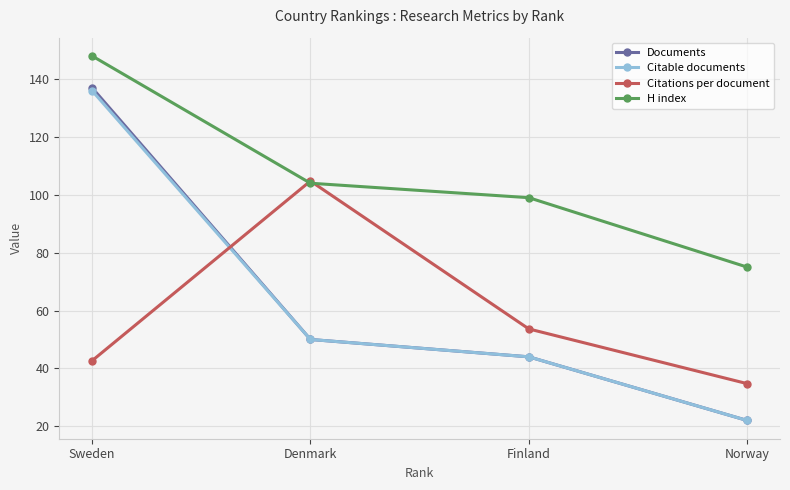

How many lines are shown in the chart?

4